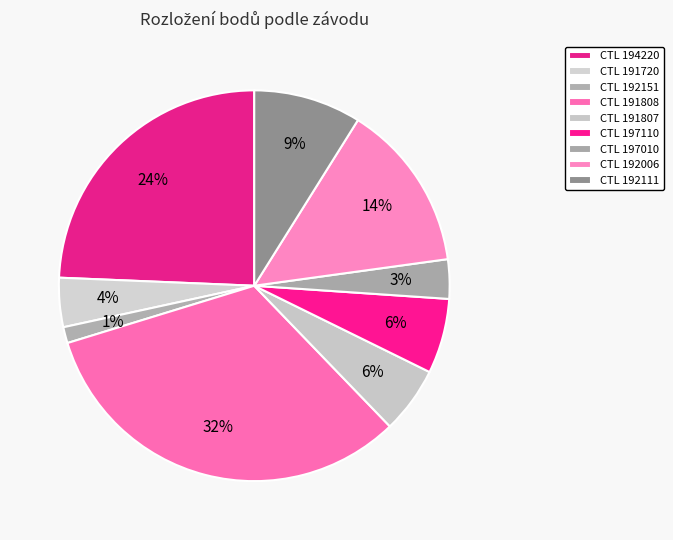

Count the number of slices in the pie.

9